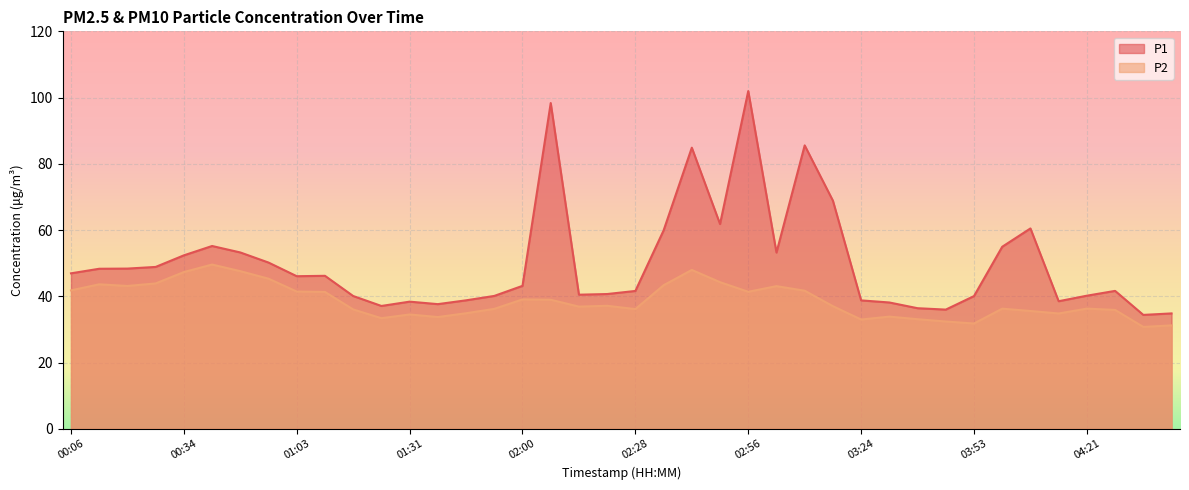

What is the difference between the P1 values at 04:42 and 01:10?

11.4